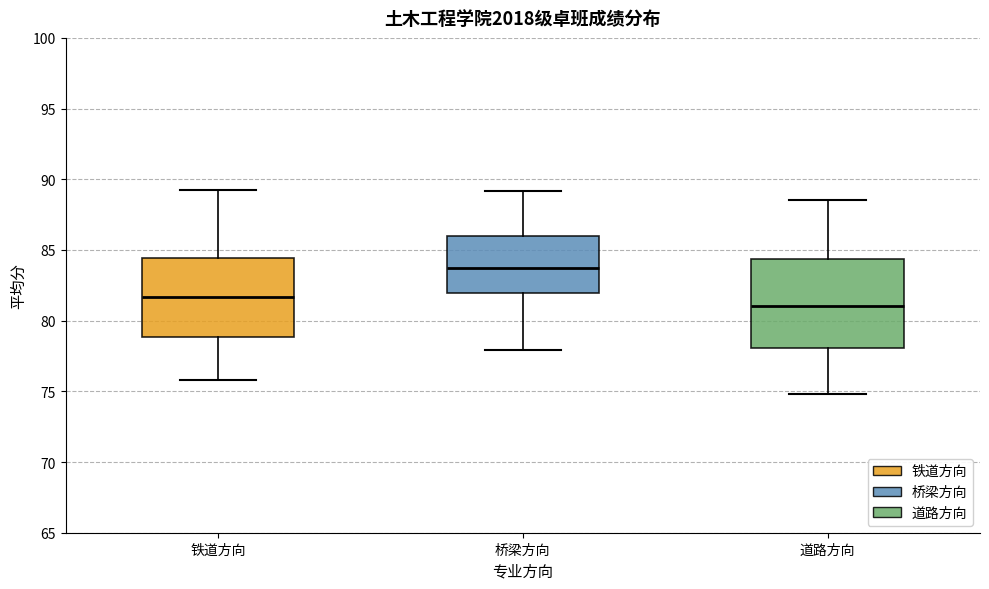

Reading left to right, read every box against the y-axis: the position of its median line, the range the box covers, and the ends of its whiskers. The values are not printed on the chart, so give them approximately, as read against the axis.

铁道方向: median 81.5, box 79.0 to 84.5, whiskers 76.0 to 89.5
桥梁方向: median 83.5, box 82.0 to 86.0, whiskers 78.0 to 89.0
道路方向: median 81.0, box 78.0 to 84.5, whiskers 75.0 to 88.5